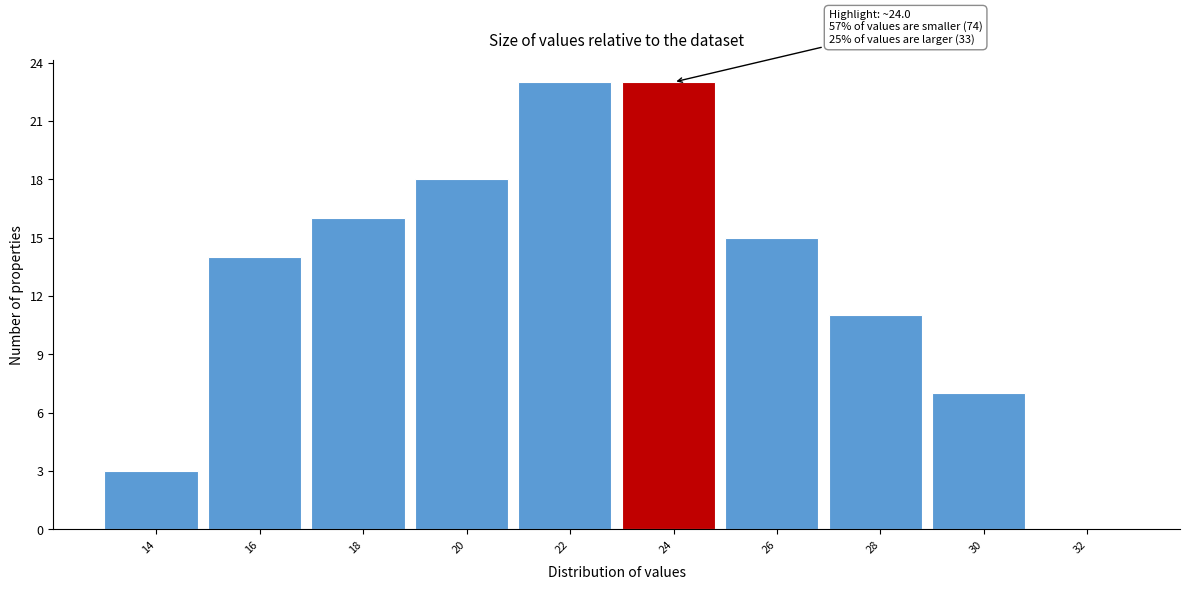

Reading right to left, what are all the values shown in this chart?

32=0	30=7	28=11	26=15	24=23	22=23	20=18	18=16	16=14	14=3